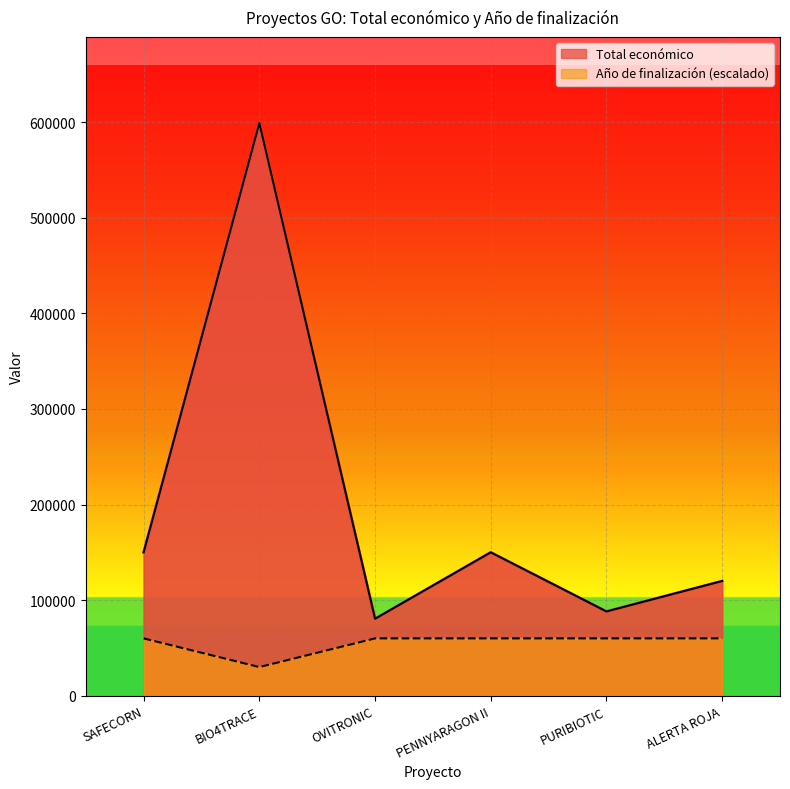

At which category does the chart reach its minimum across all series?

BIO4TRACE